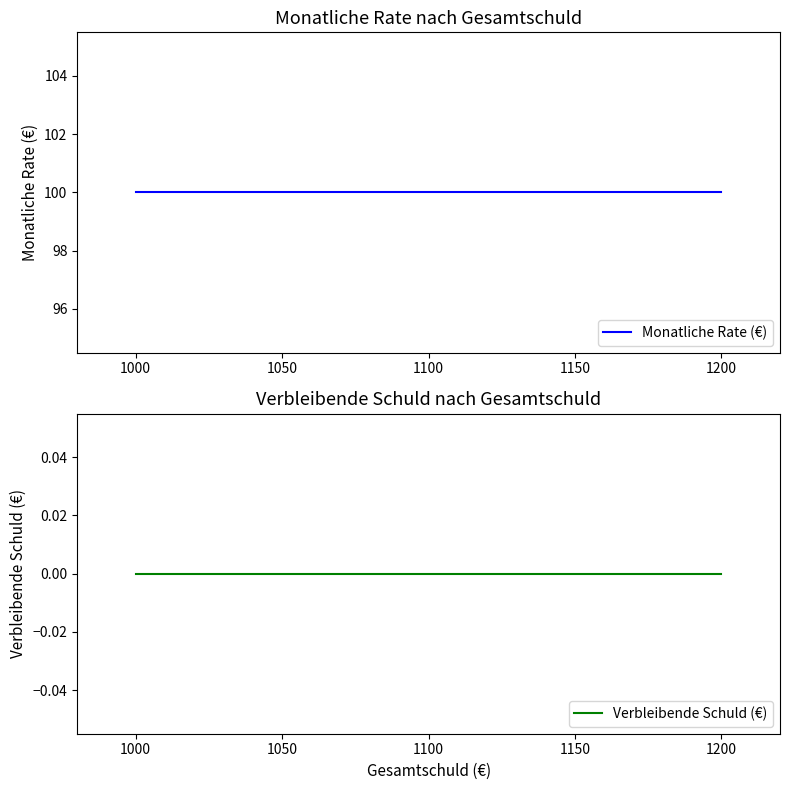

Which series has the largest total across all categories?

Monatliche Rate (€)